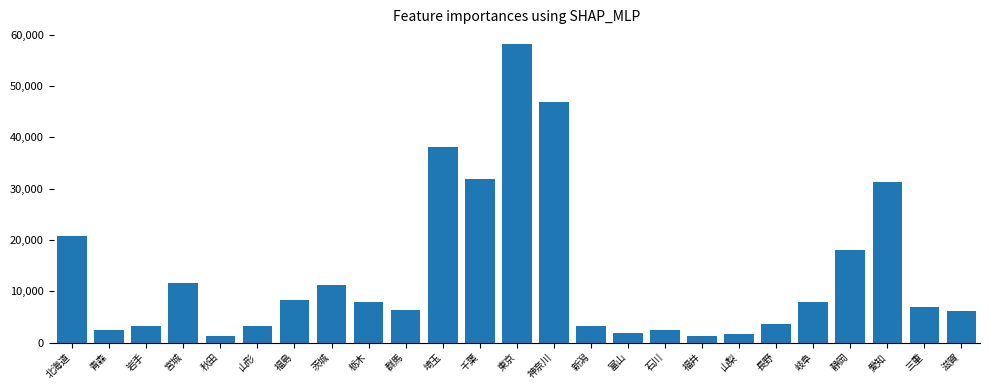

How many series are shown in this chart?

1